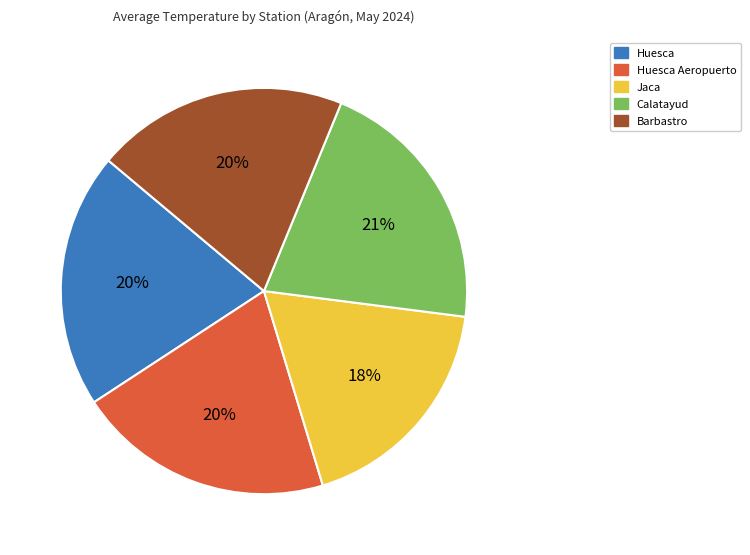

Is there any slice that represents more than half of the pie?

No